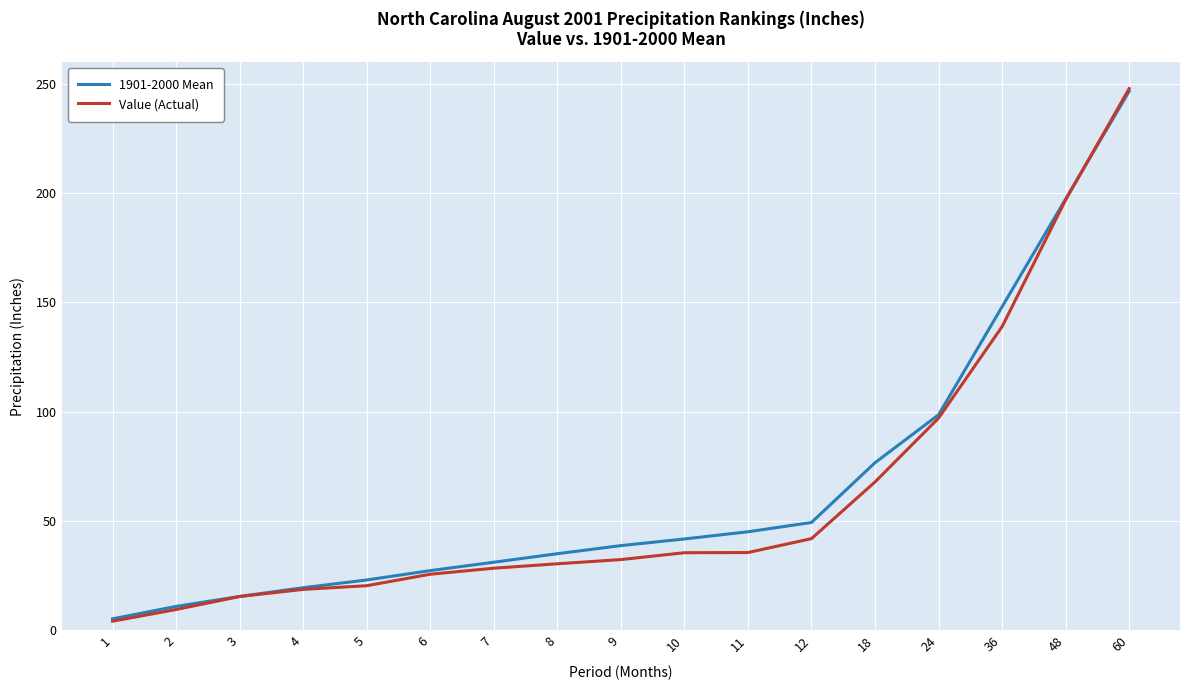

At which label is Value (Actual) closest to 126?

36